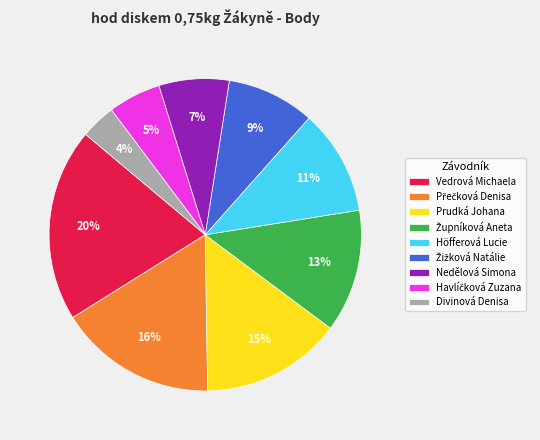

Which category has the biggest portion of the pie?

Vedrová Michaela